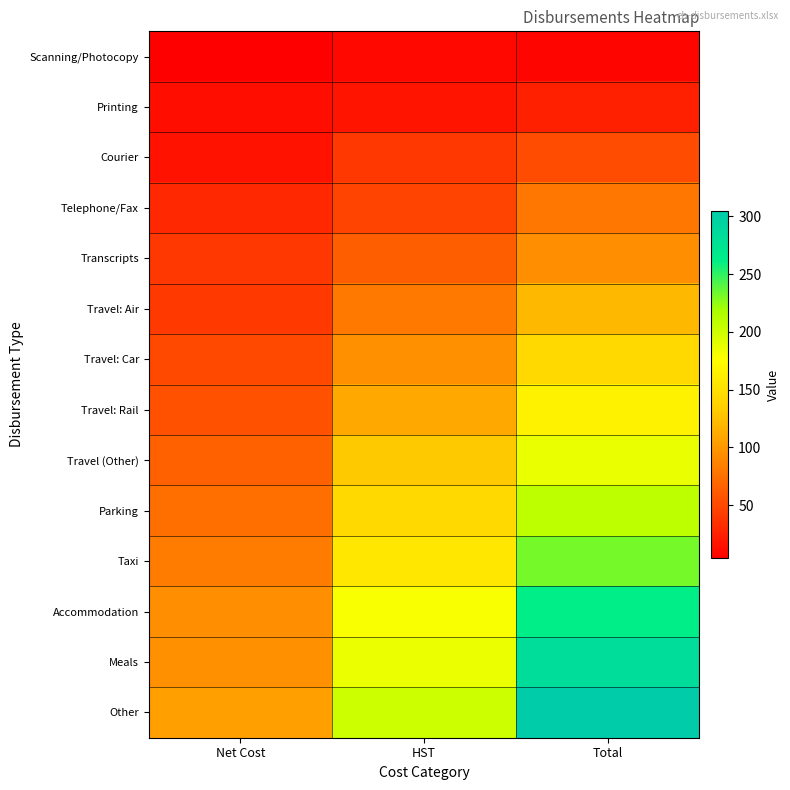

What is the spread (max minus min) of values at HST?

191.7